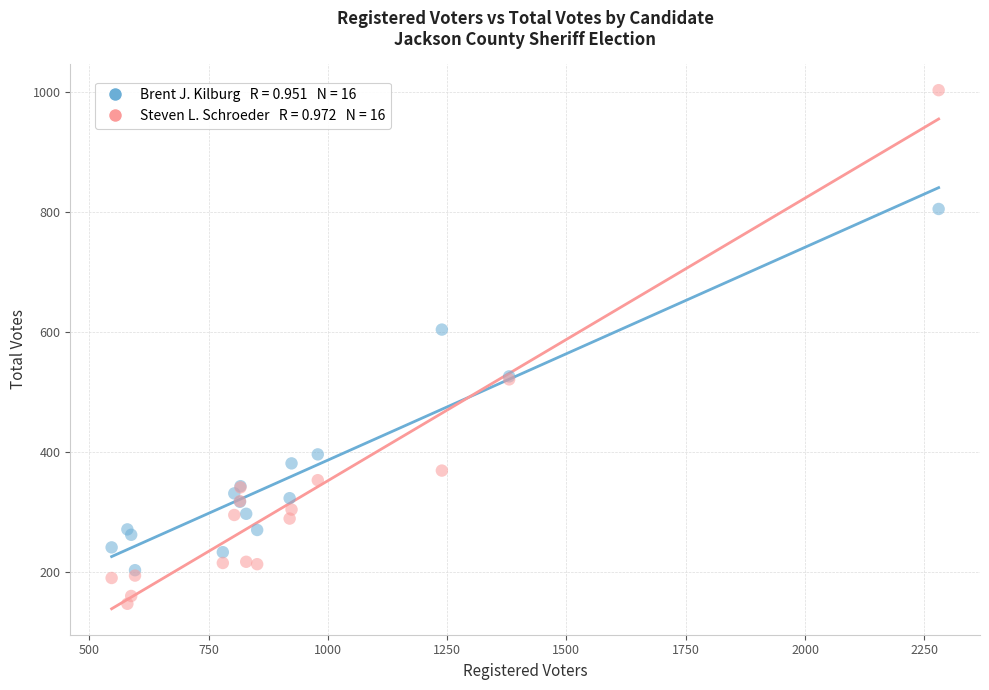

Across all series, what Y value is closest to 575?

604